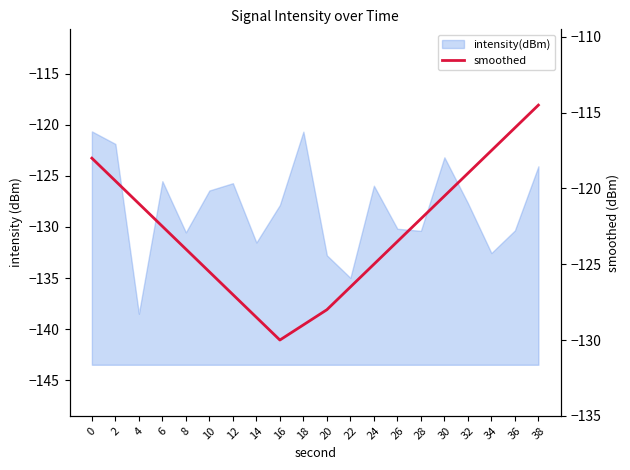

What is the difference between the maximum and minimum values?

15.5